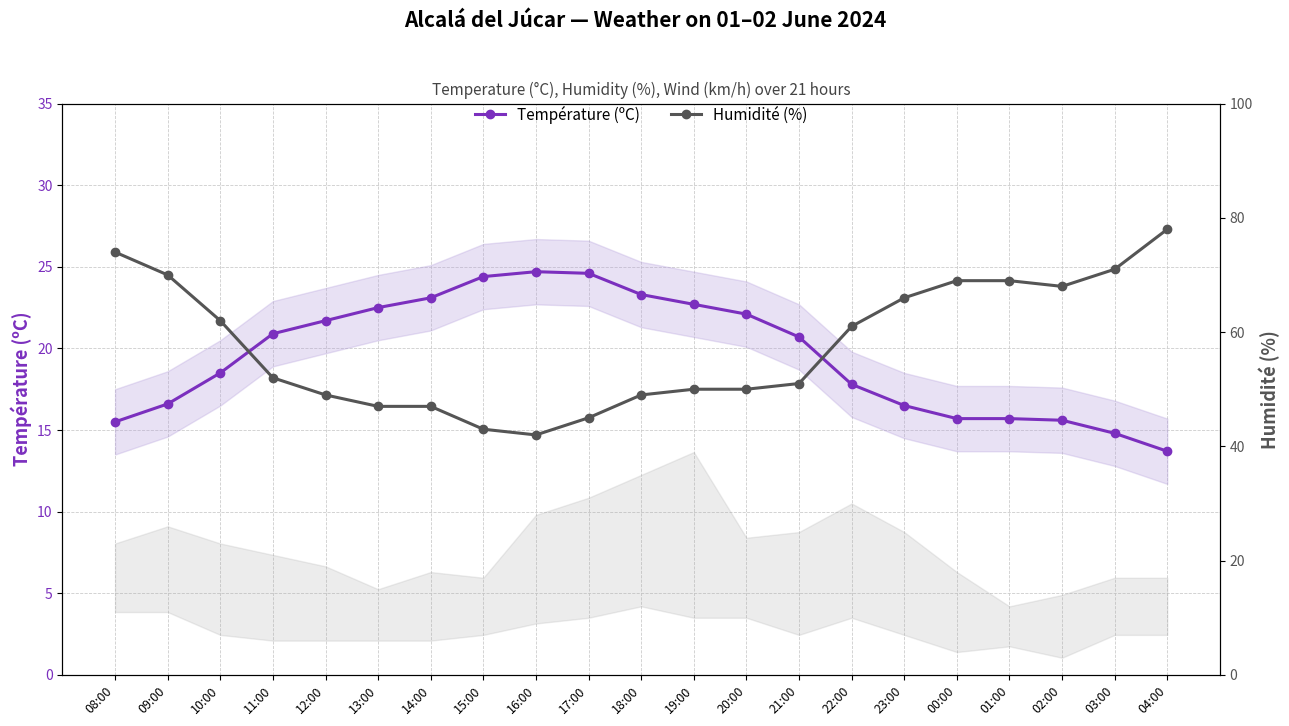

What is the label of the 12th point from the right?

17:00